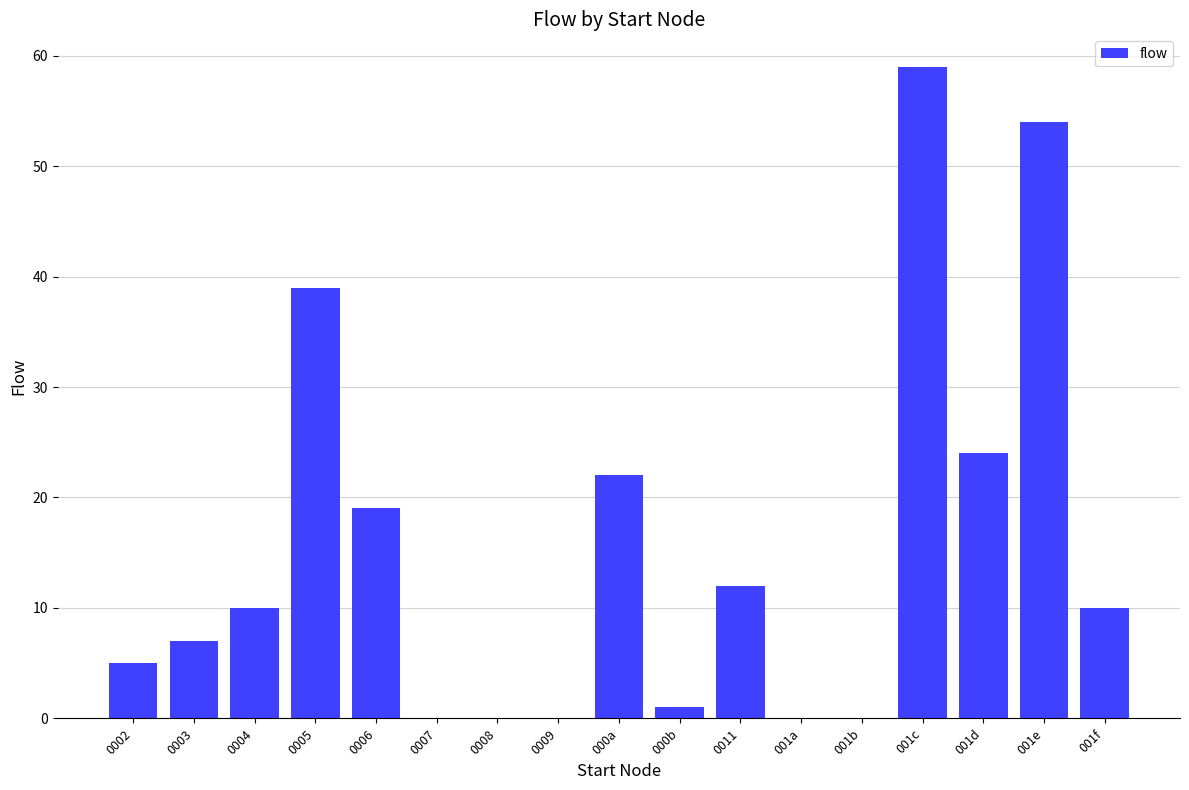

Reading right to left, what are all the values shown in this chart?

10	54	24	59	0	0	12	1	22	0	0	0	19	39	10	7	5